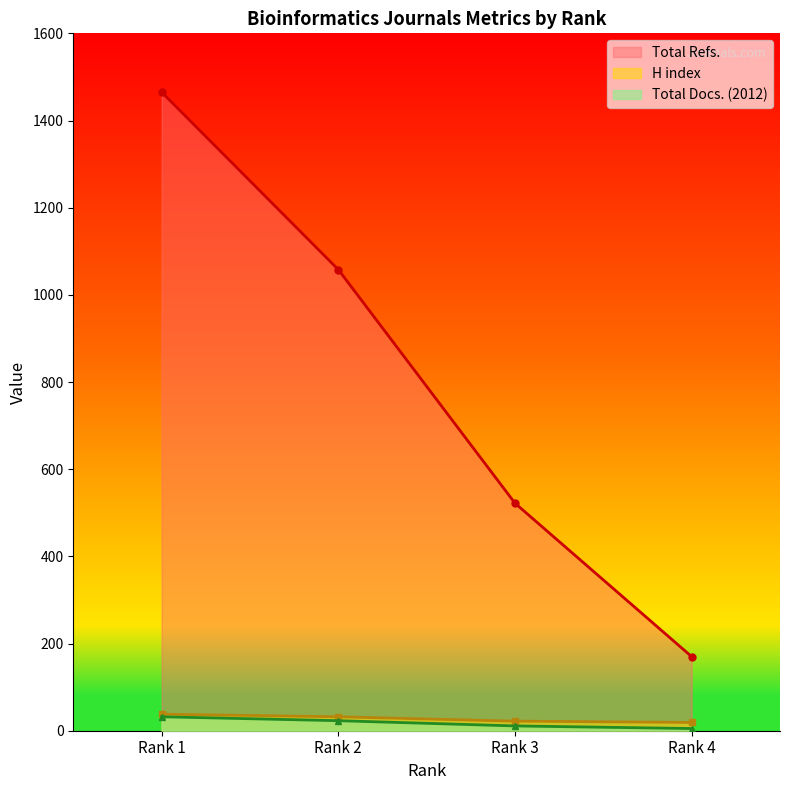

Is it true that H index equals 19 at Rank 4?

True